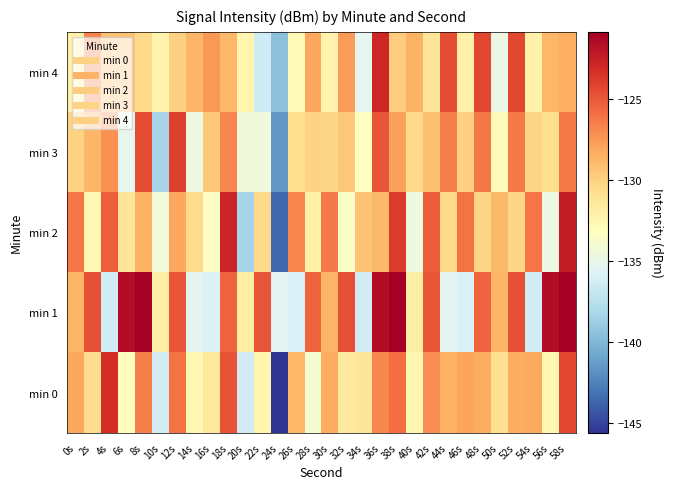

What is the total value across all series at 50s?

-655.7